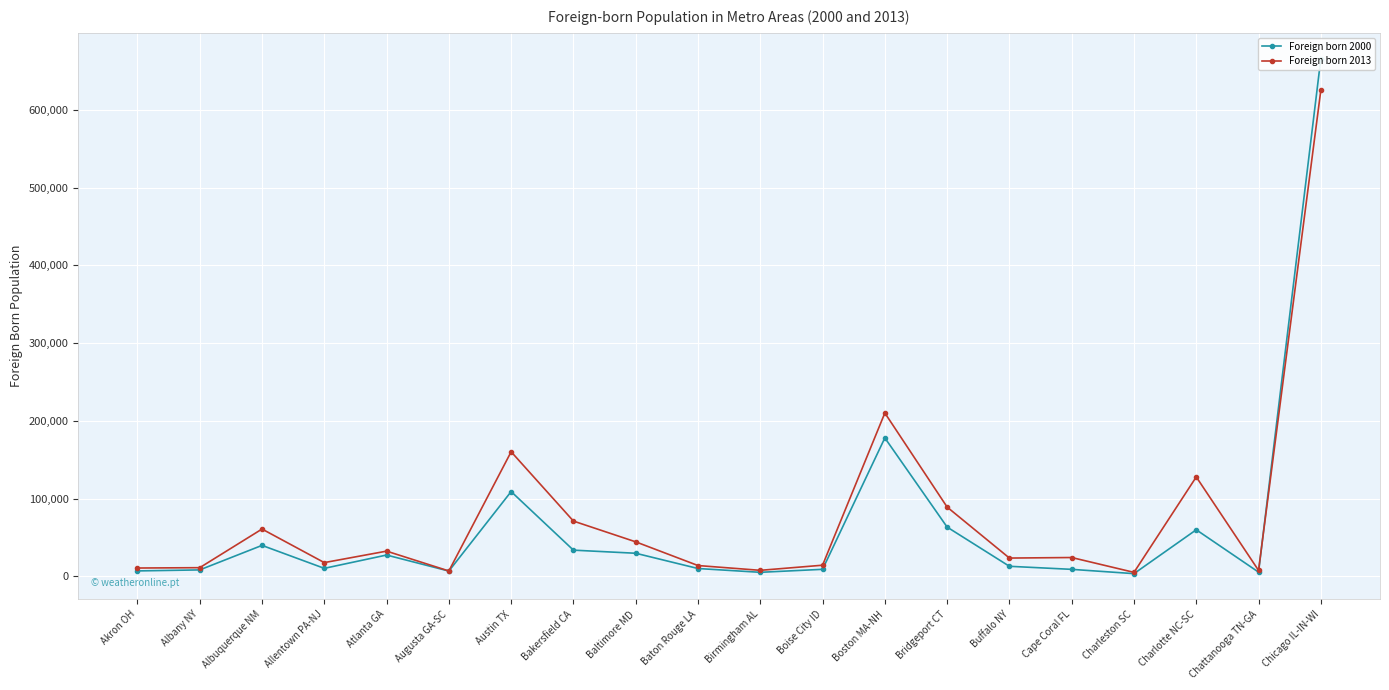

Reading left to right, transcribe all the data shown in this chart.

Foreign born 2000: Akron OH=6911	Albany NY=8222	Albuquerque NM=39762	Allentown PA-NJ=10227	Atlanta GA=27352	Augusta GA-SC=6729	Austin TX=109006	Bakersfield CA=33631	Baltimore MD=29638	Baton Rouge LA=9993	Birmingham AL=5124	Boise City ID=8962	Boston MA-NH=178054	Bridgeport CT=63308	Buffalo NY=12856	Cape Coral FL=8920	Charleston SC=3410	Charlotte NC-SC=59849	Chattanooga TN-GA=5357	Chicago IL-IN-WI=666124
Foreign born 2013: Akron OH=10635	Albany NY=11076	Albuquerque NM=60793	Allentown PA-NJ=17606	Atlanta GA=32367	Augusta GA-SC=6846	Austin TX=160231	Bakersfield CA=71033	Baltimore MD=44321	Baton Rouge LA=13830	Birmingham AL=7672	Boise City ID=14255	Boston MA-NH=210136	Bridgeport CT=89051	Buffalo NY=23454	Cape Coral FL=24152	Charleston SC=5043	Charlotte NC-SC=127843	Chattanooga TN-GA=7573	Chicago IL-IN-WI=625432